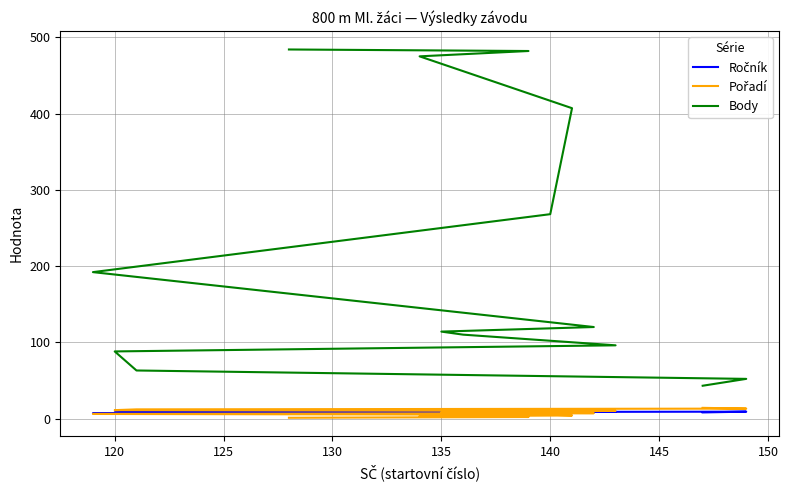

List the series in order of their peak value, lowest first.

Ročník, Pořadí, Body